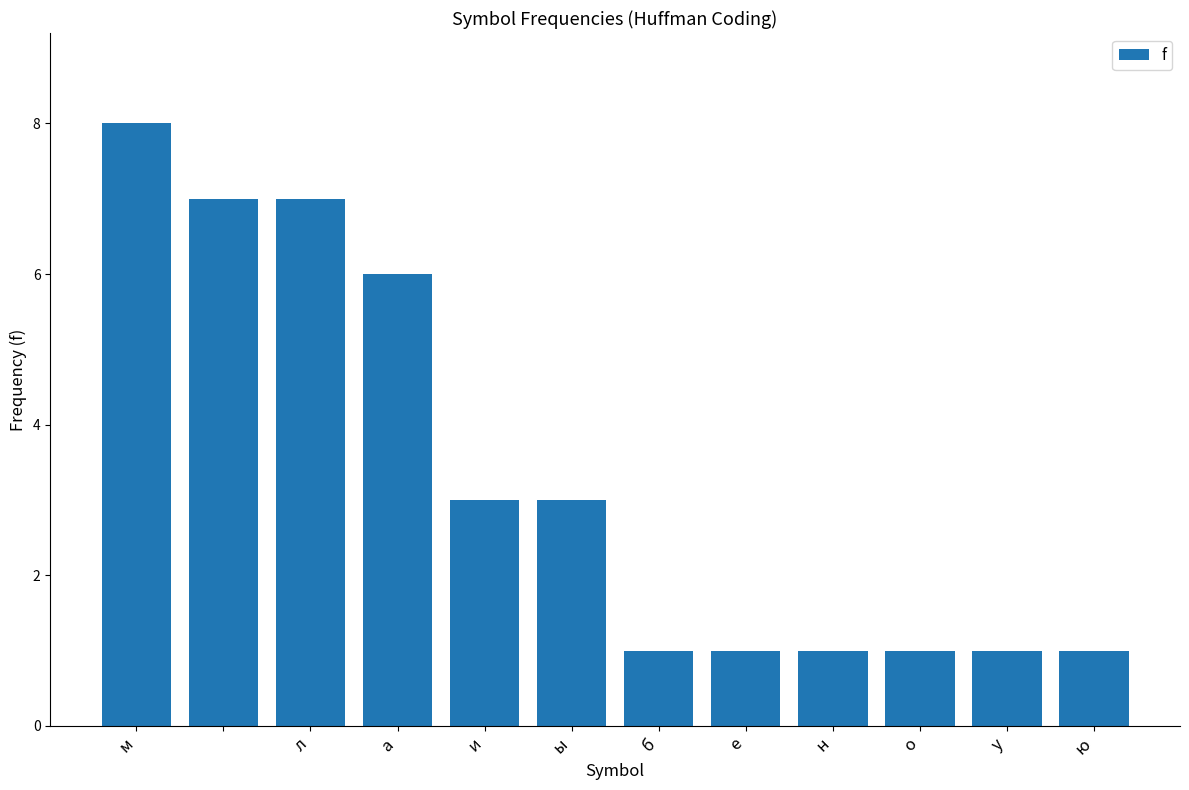

Reading left to right, list all the values displayed in this chart.

8	7	7	6	3	3	1	1	1	1	1	1